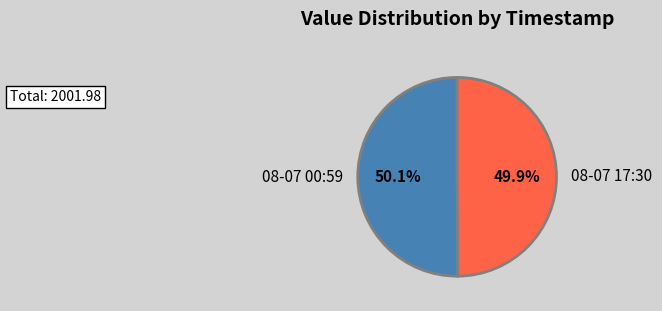

Is there a majority slice in this chart?

Yes